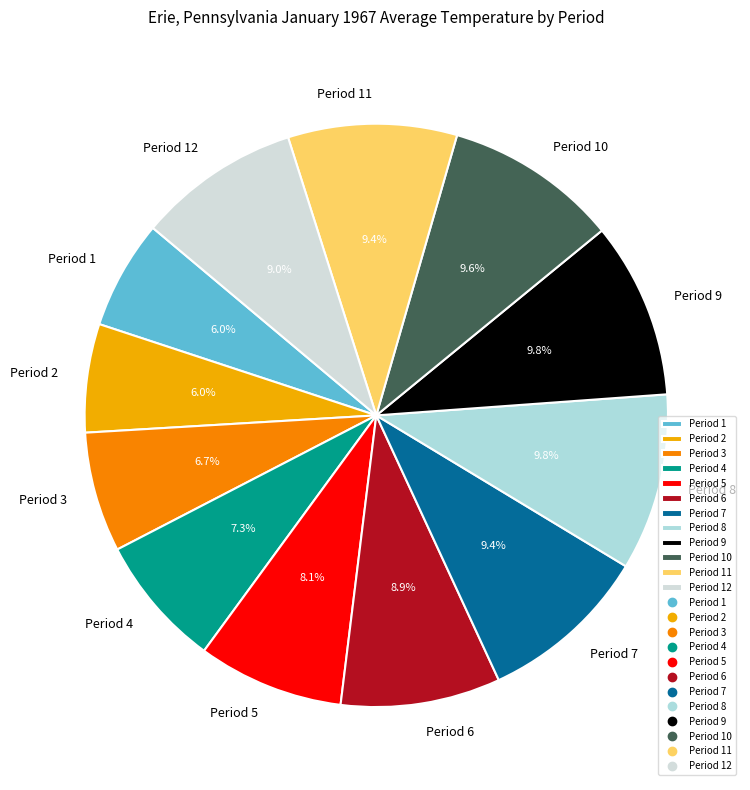

Is there a majority slice in this chart?

No